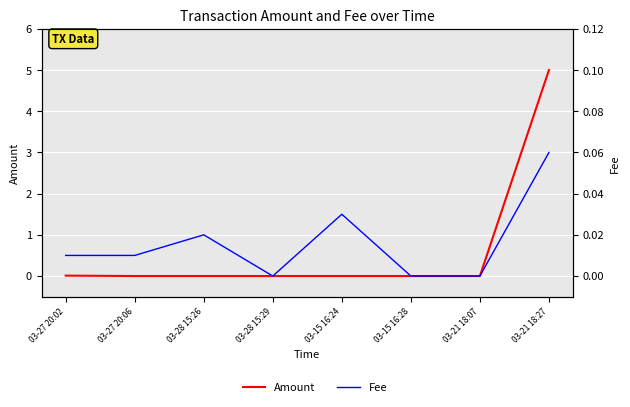

True or false: Amount and Fee intersect in this chart.

False